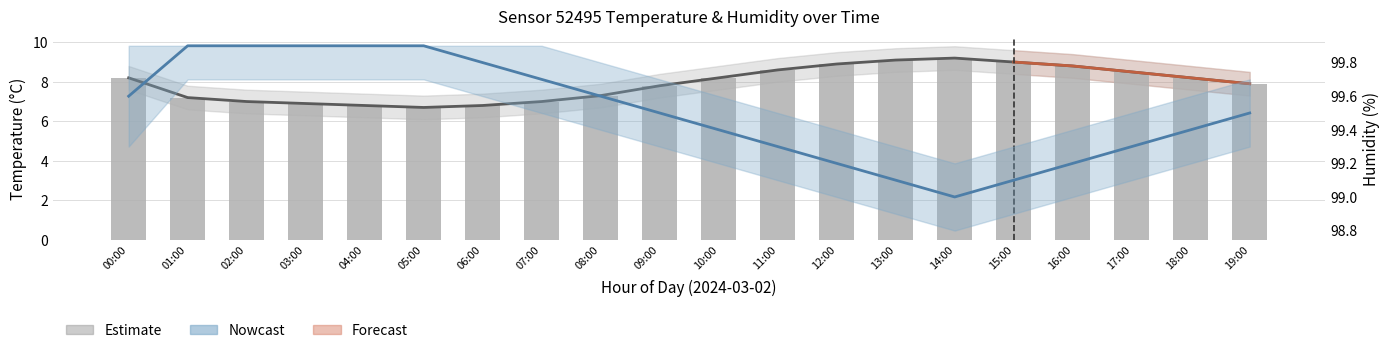

Which series has the widest spread of values?

temperature